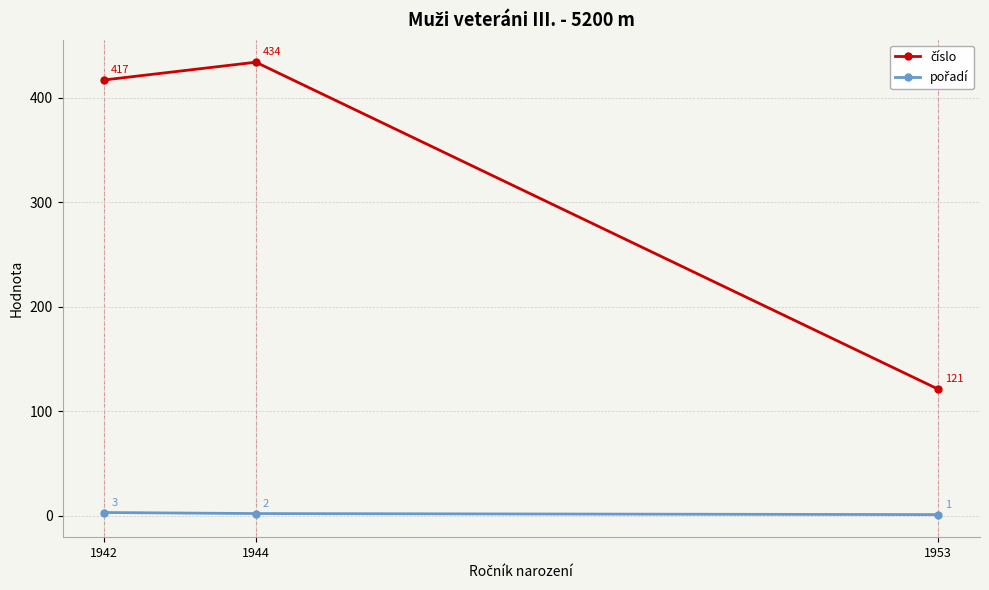

Which category has the highest value in the číslo series?

1944